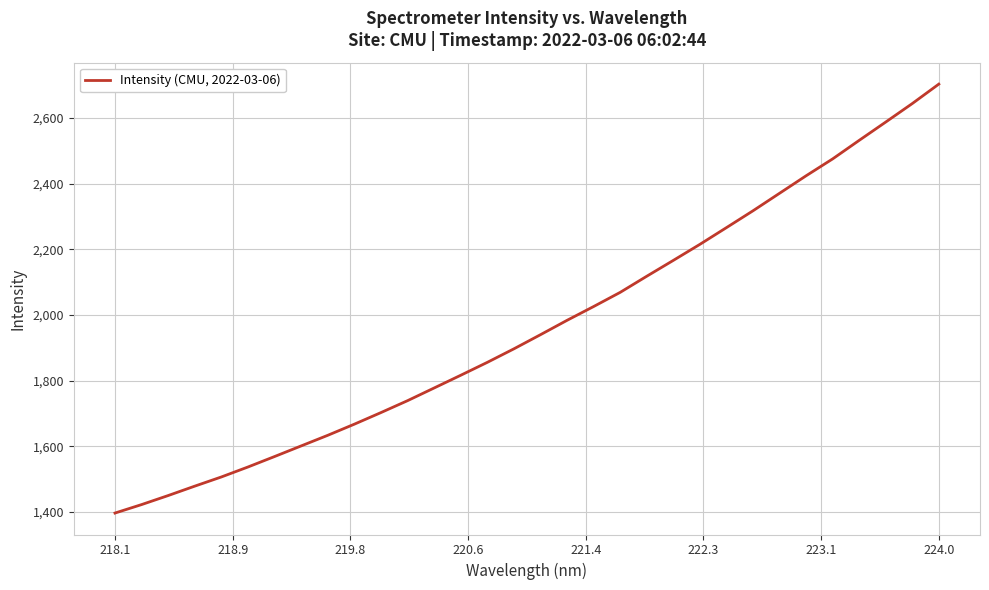

What is the difference between the maximum and minimum values?

1307.4